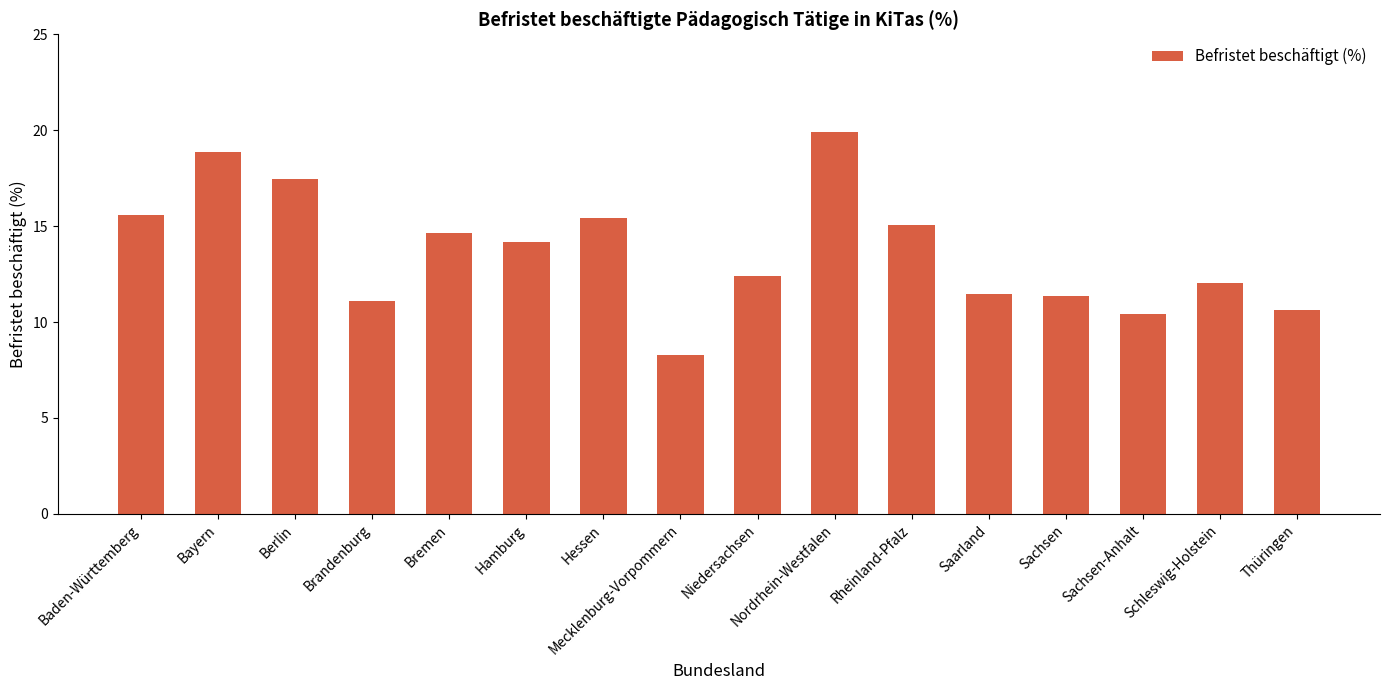

What is the ratio of the value at Thüringen to the value at Hamburg?

0.8